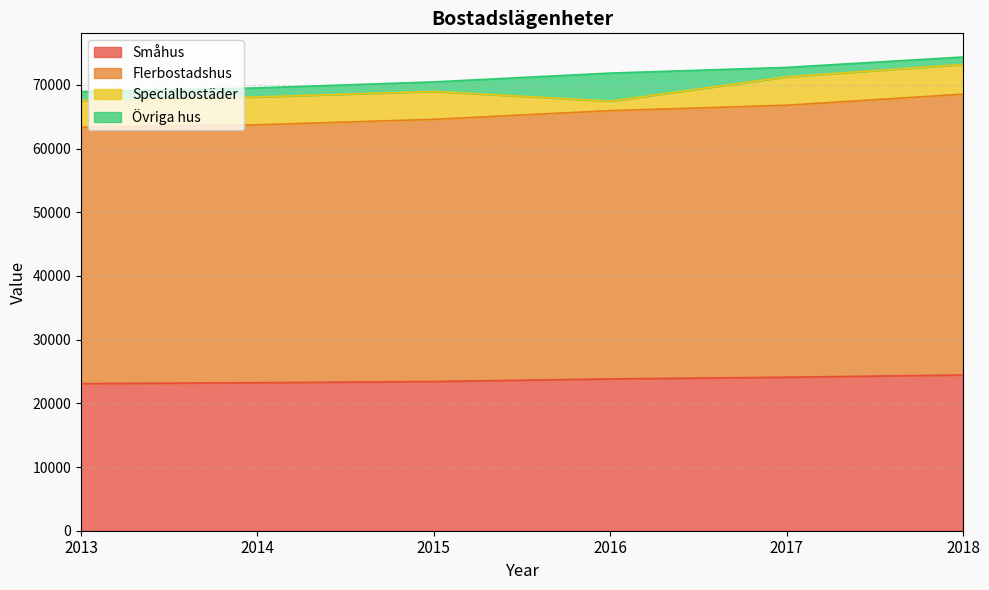

The value of Småhus at 2018 is 24458. True or false?

True